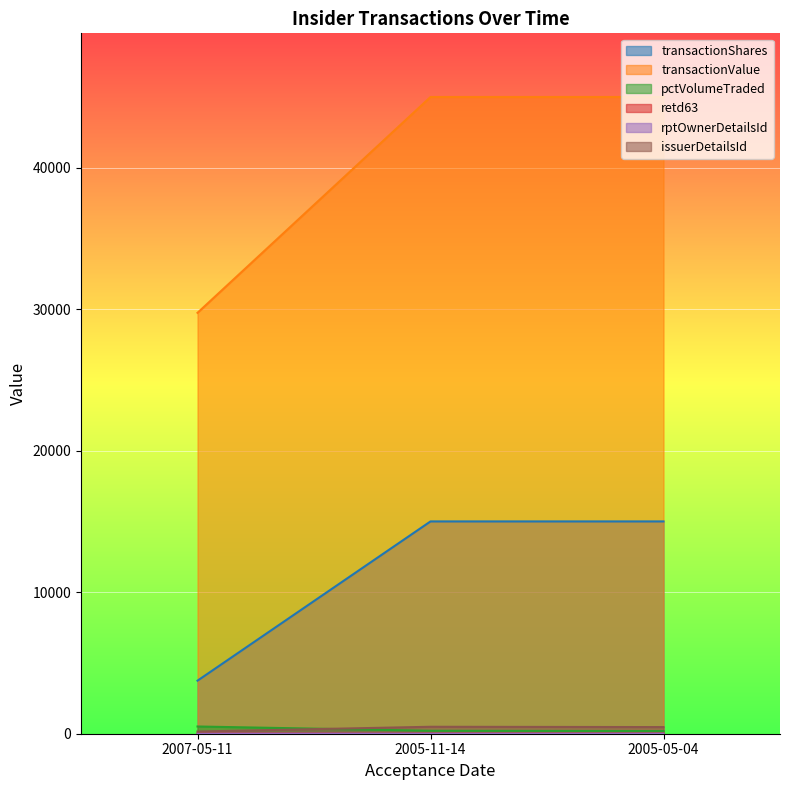

Is the value of retd63 at 2005-05-04 greater than the value of rptOwnerDetailsId at 2005-05-04?

Yes